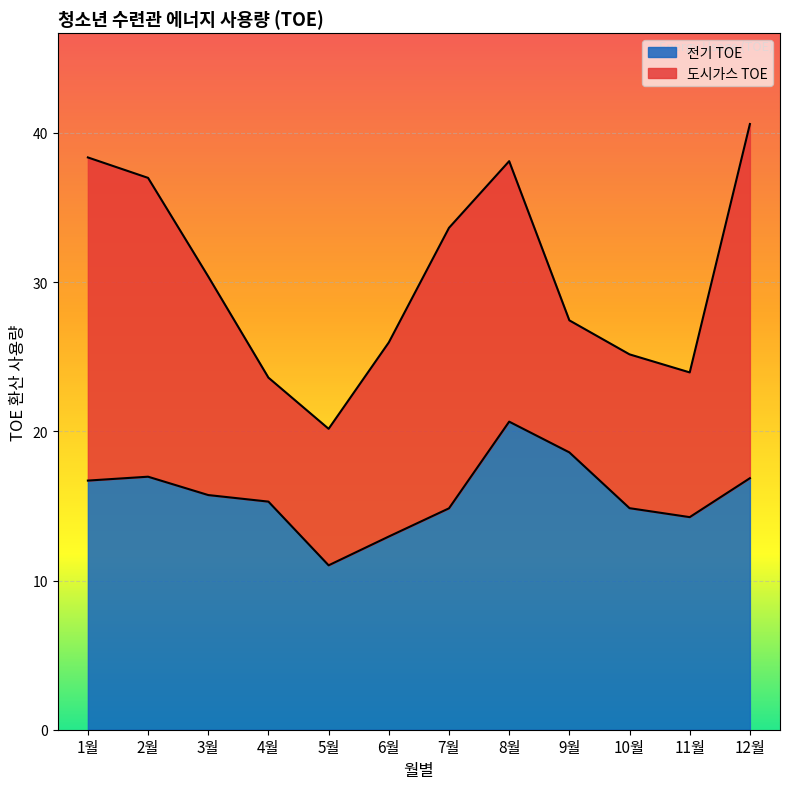

Is it true that the value at 7월 is 14.8?

True